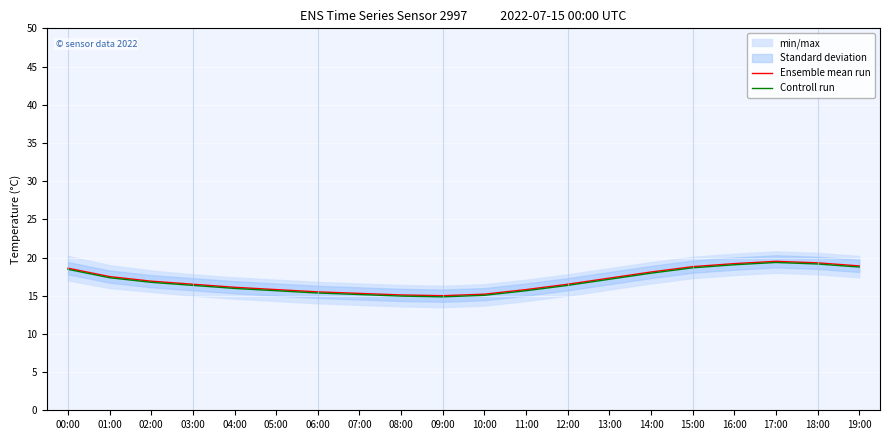

What is the total value across all series at 07:00?

30.5